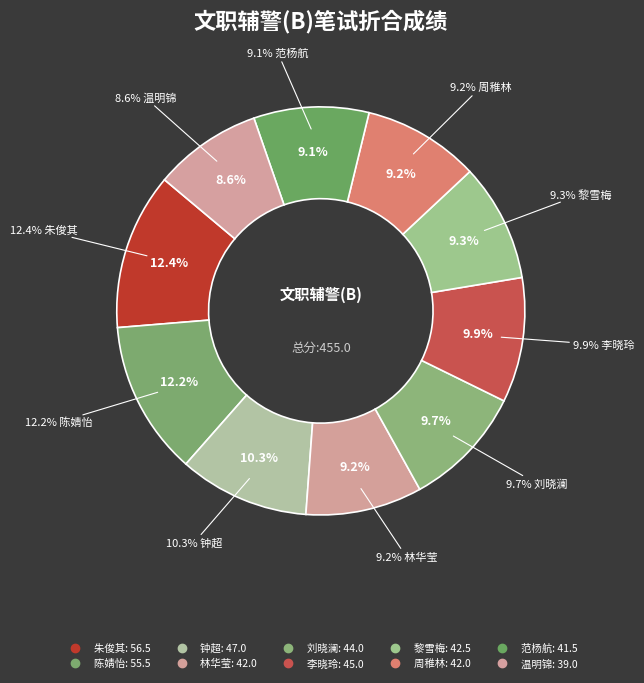

Which slice is the smallest?

温明锦